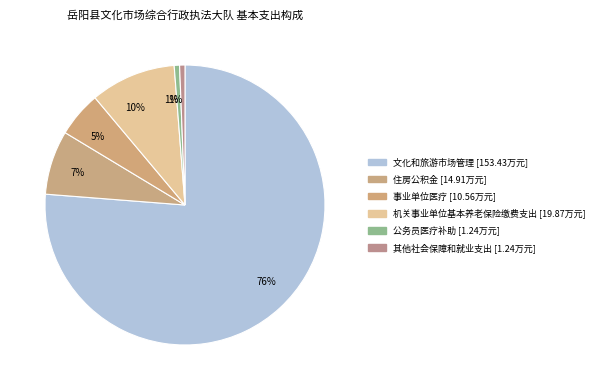

To the nearest percent, what is the difference between the largest and smallest slice percentages?

76%